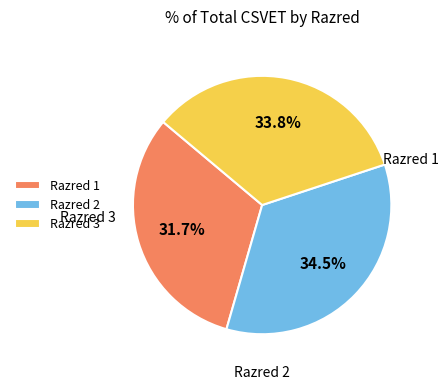

Is the sum of Razred 3 and Razred 2 greater than half?

Yes